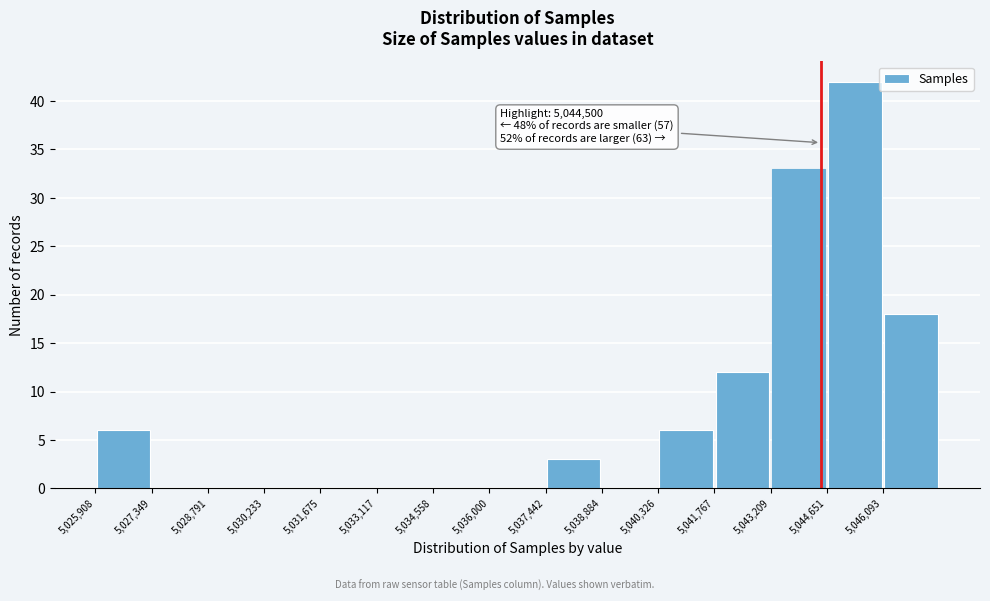

Which range on the x-axis has the tallest bar?

5044600 to 5046000